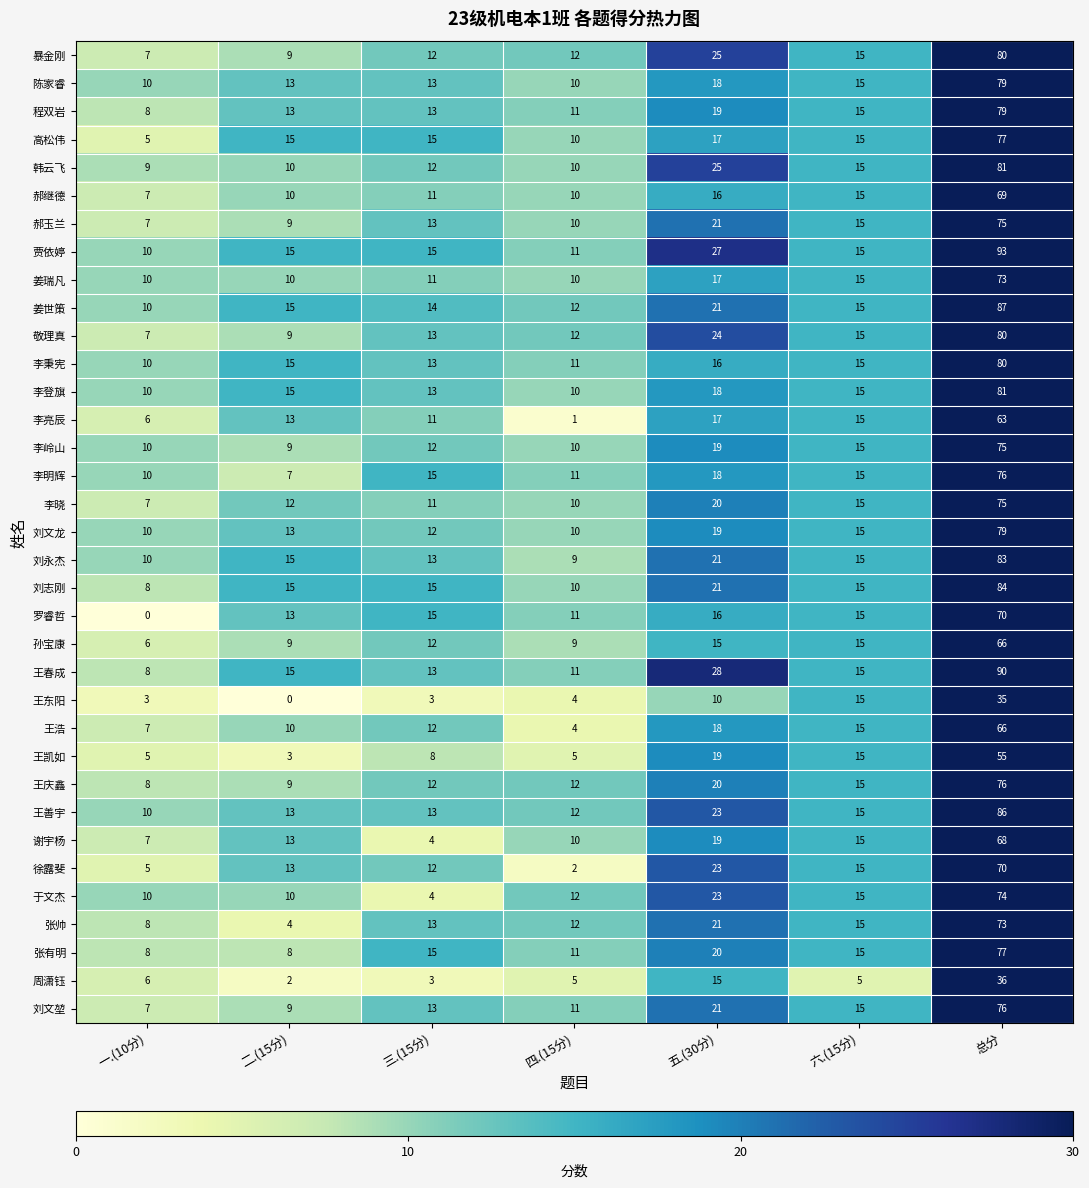

Between 三.(15分) and 五.(30分), which series saw the biggest shift?

于文杰